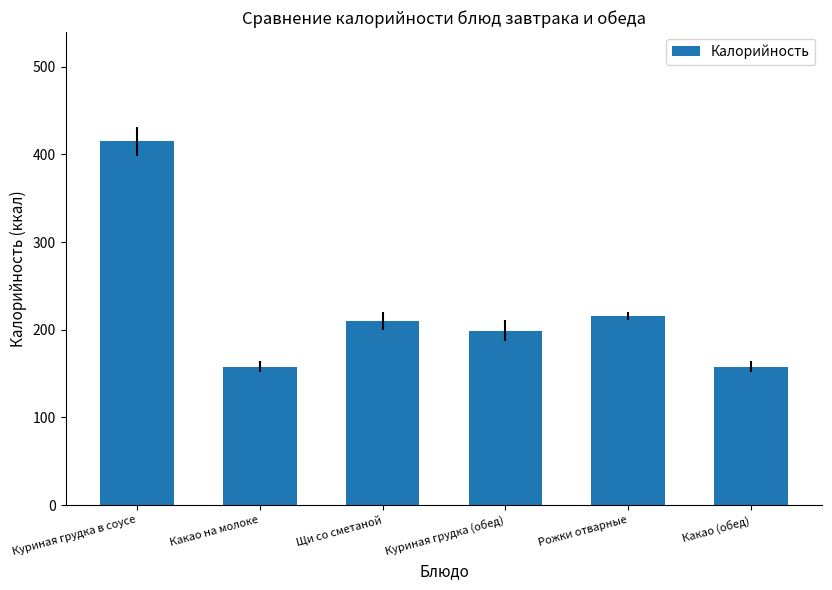

Approximately how many times larger is the value at Куриная грудка (обед) compared to Щи со сметаной?

0.9